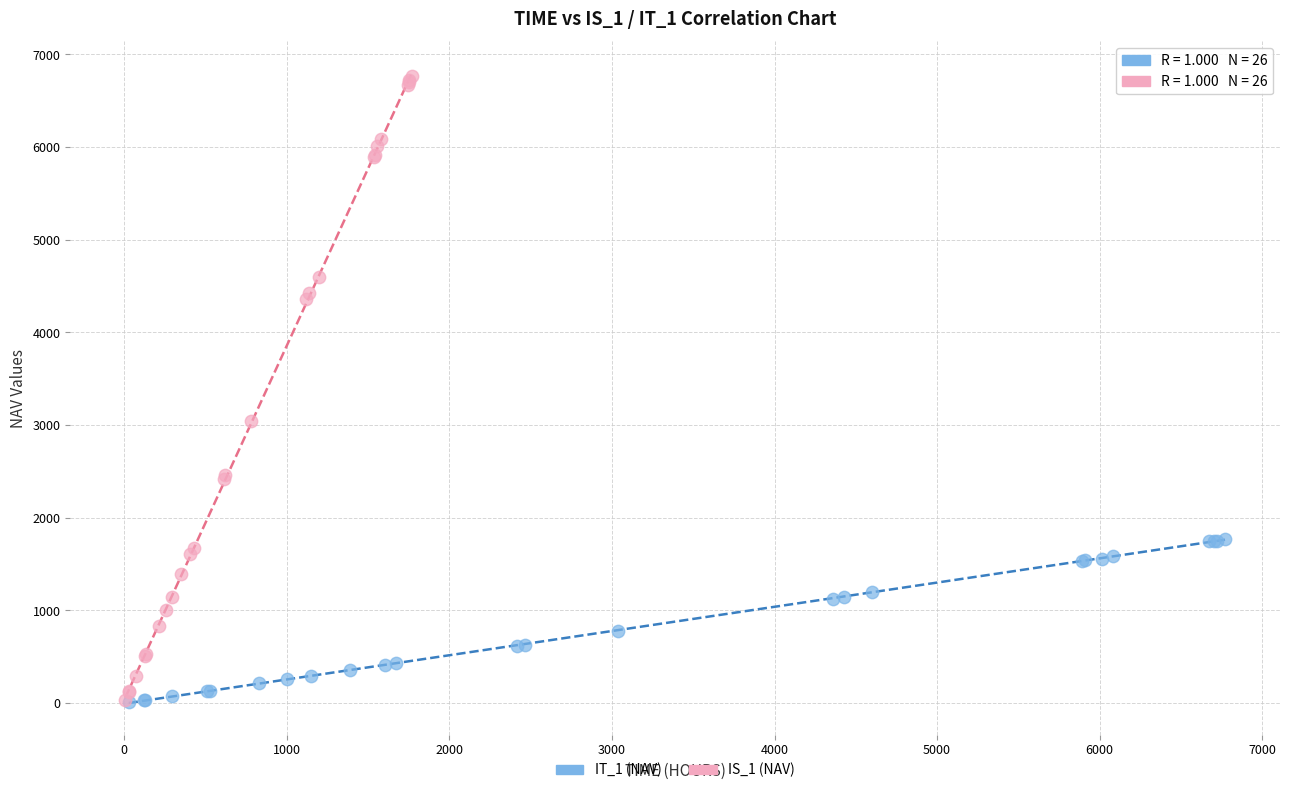

Which series reaches the maximum Y coordinate?

IS_1 (NAV)